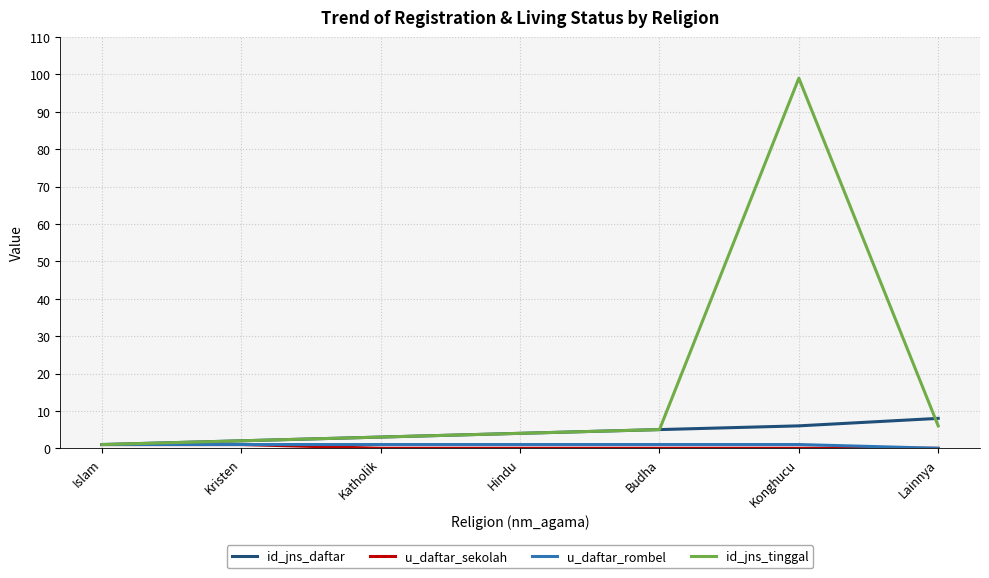

What is the difference between the highest and lowest values at Katholik?

3